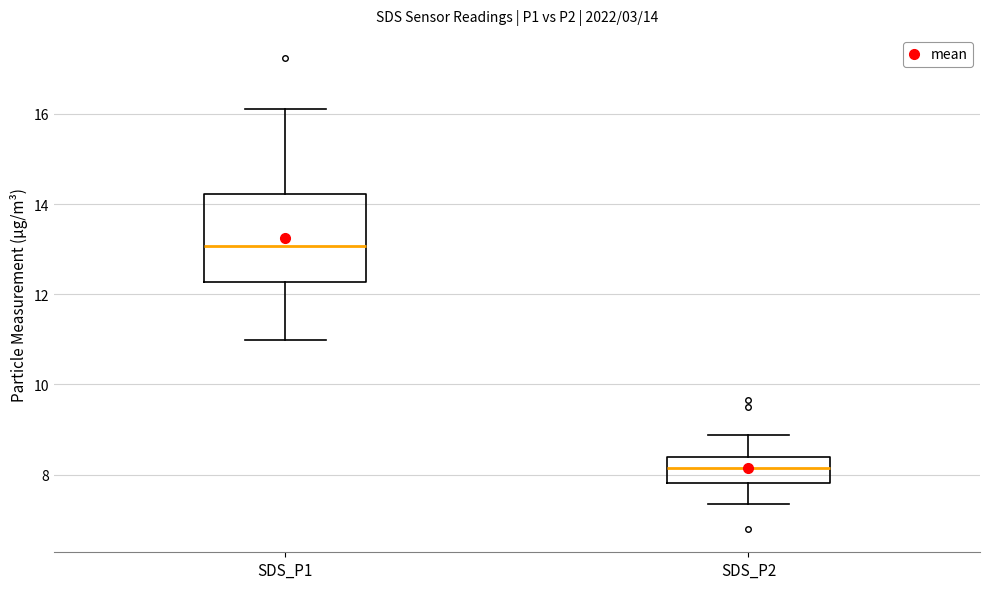

Which box's median line is the lowest?

SDS_P2